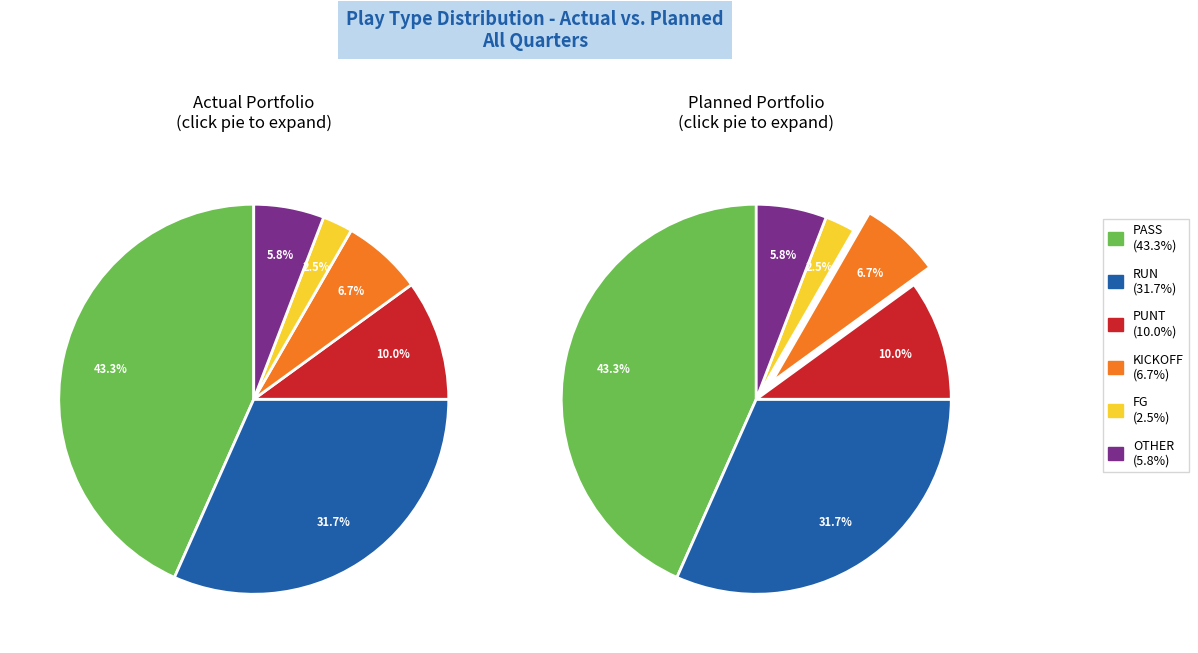

Rank the categories by value from lowest to highest.

fg, other, kickoff, punt, run, pass